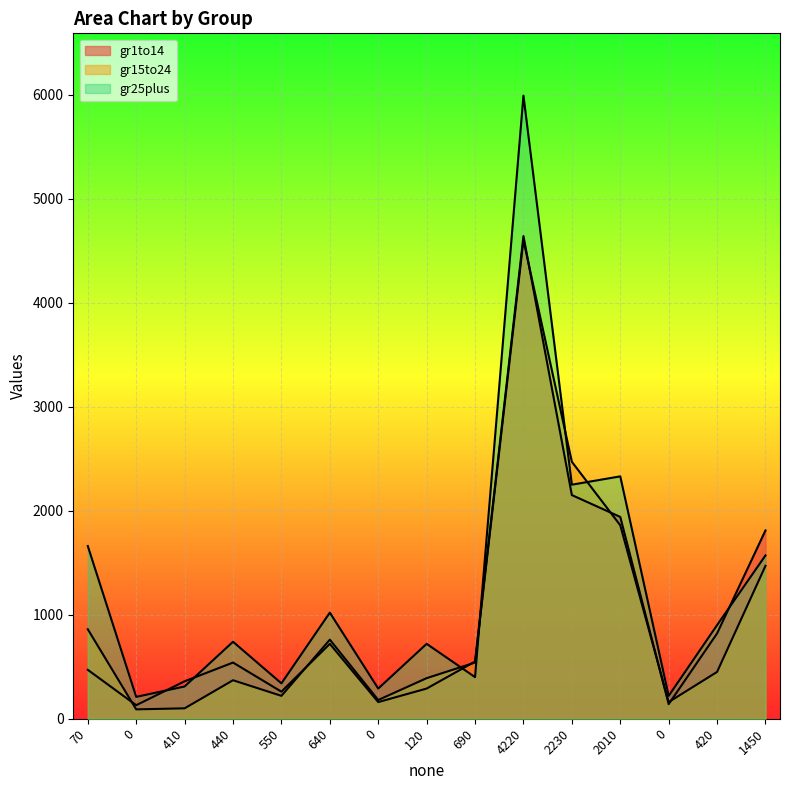

How many lines are shown in the chart?

3